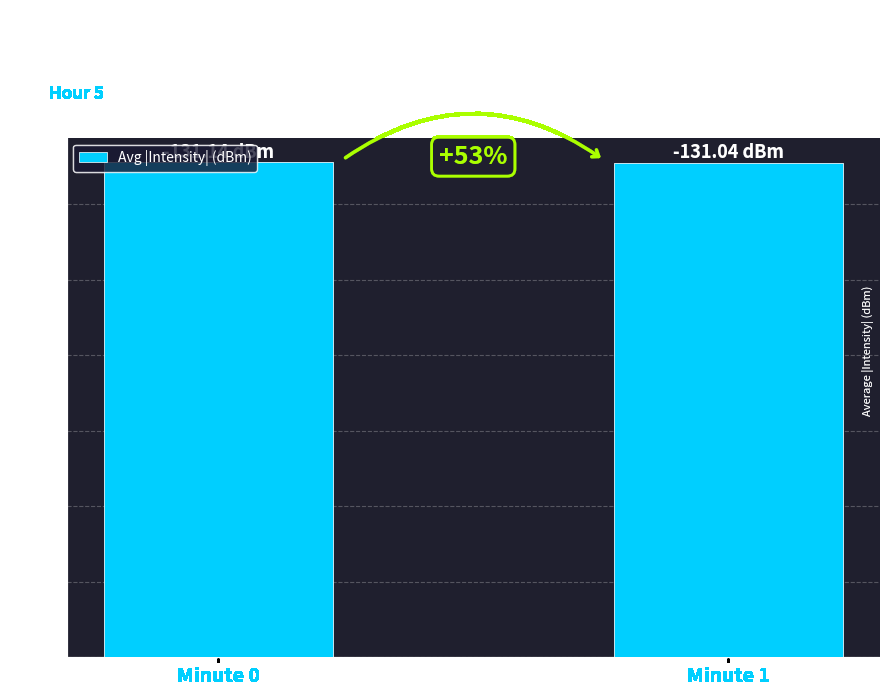

List the labels in order of value, largest first.

Minute 0, Minute 1